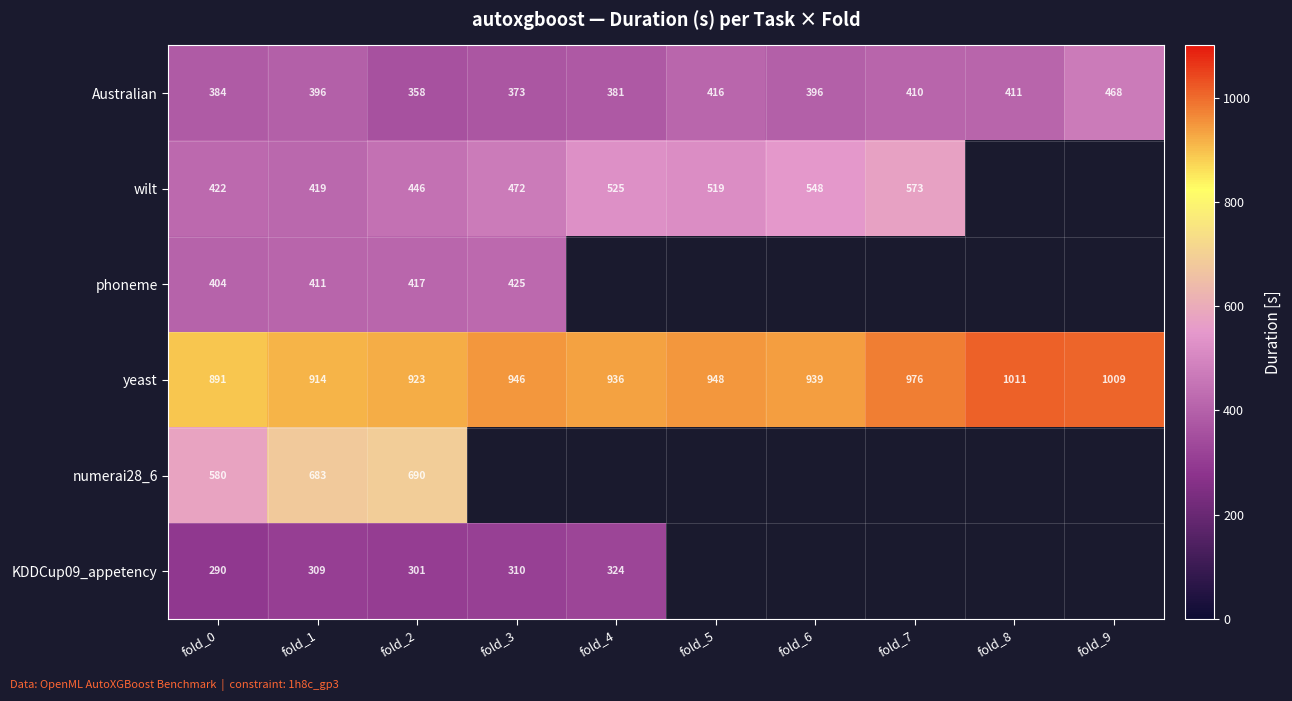

What is the total value across all series at fold_1?

3132.0